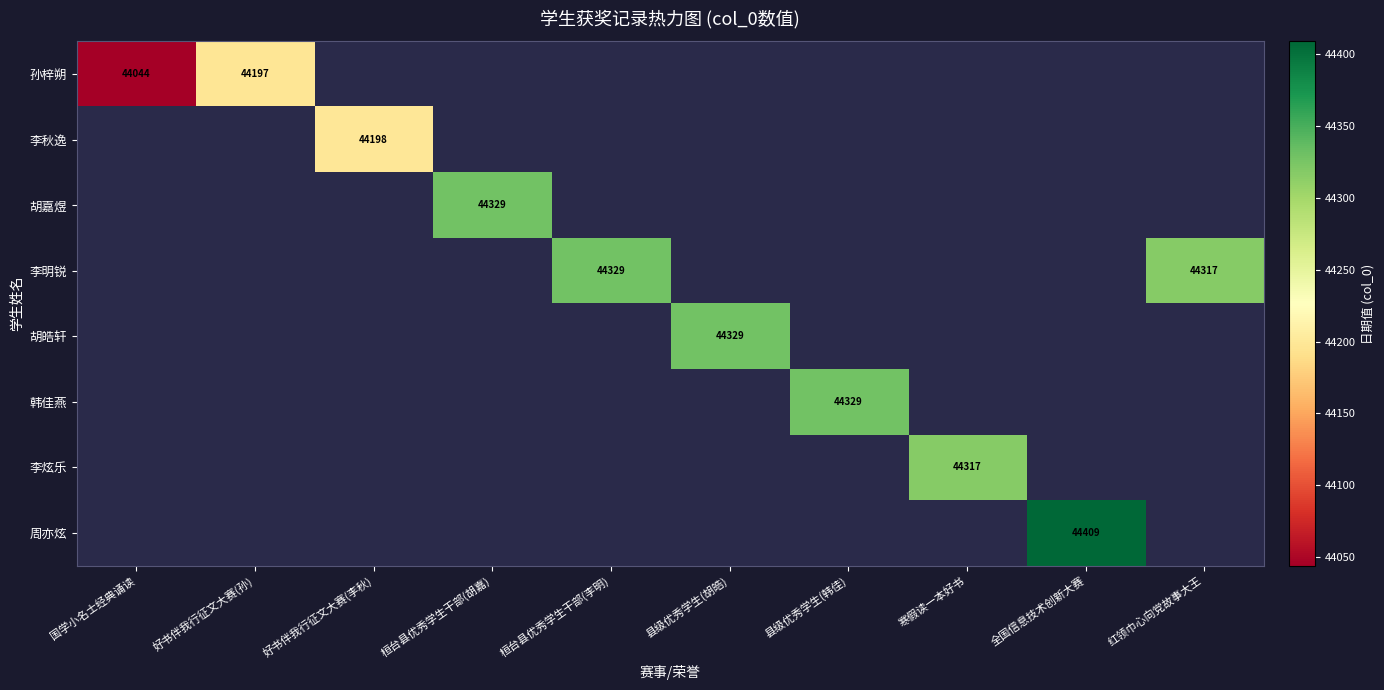

Is it true that 周亦炫 equals 19906 at 全国信息技术创新大赛?

False